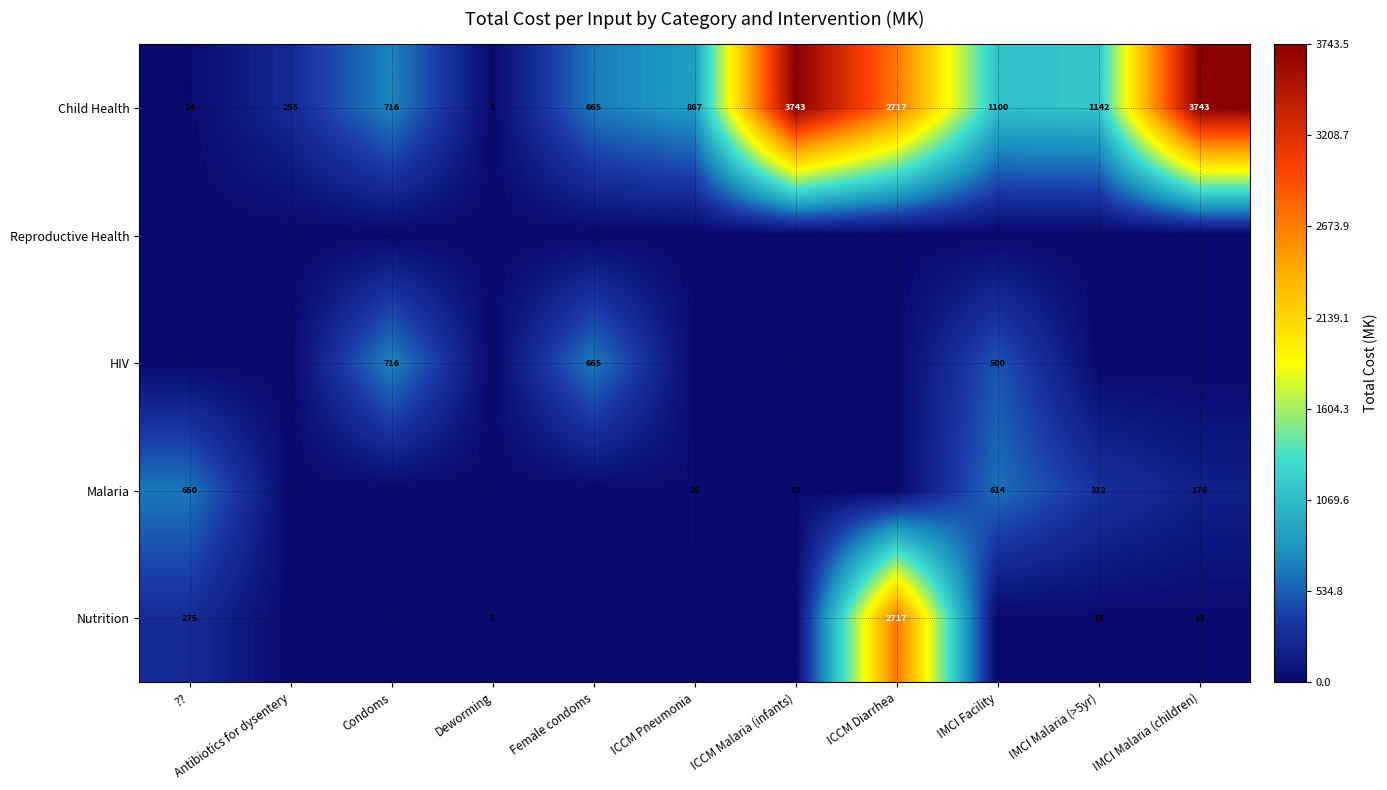

What is the average value of the Child Health series?

1361